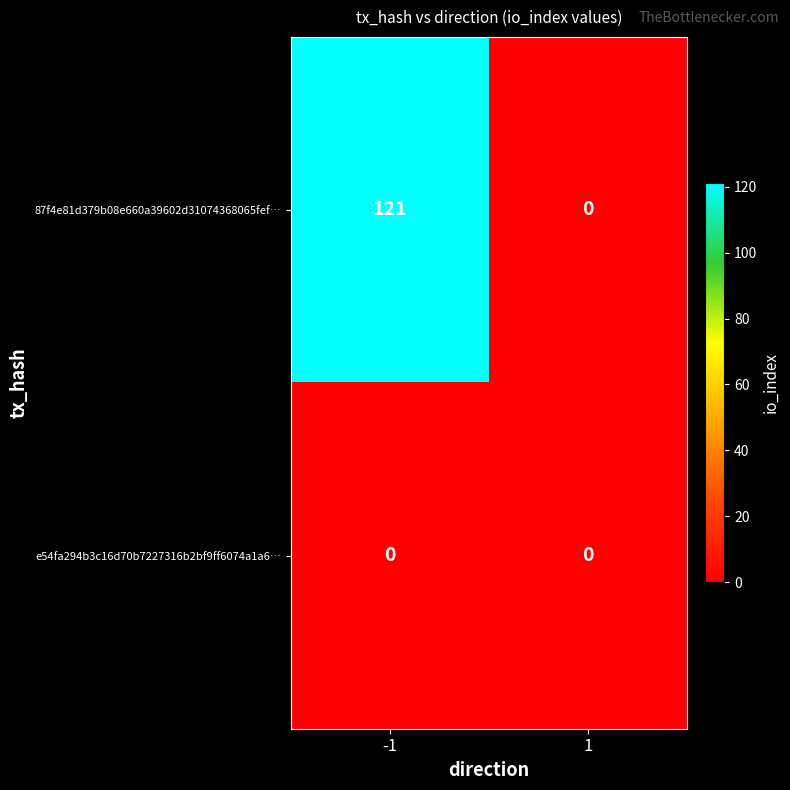

What is the sum of all 87f4e81d379b08e660a39602d31074368065fef… values?

121